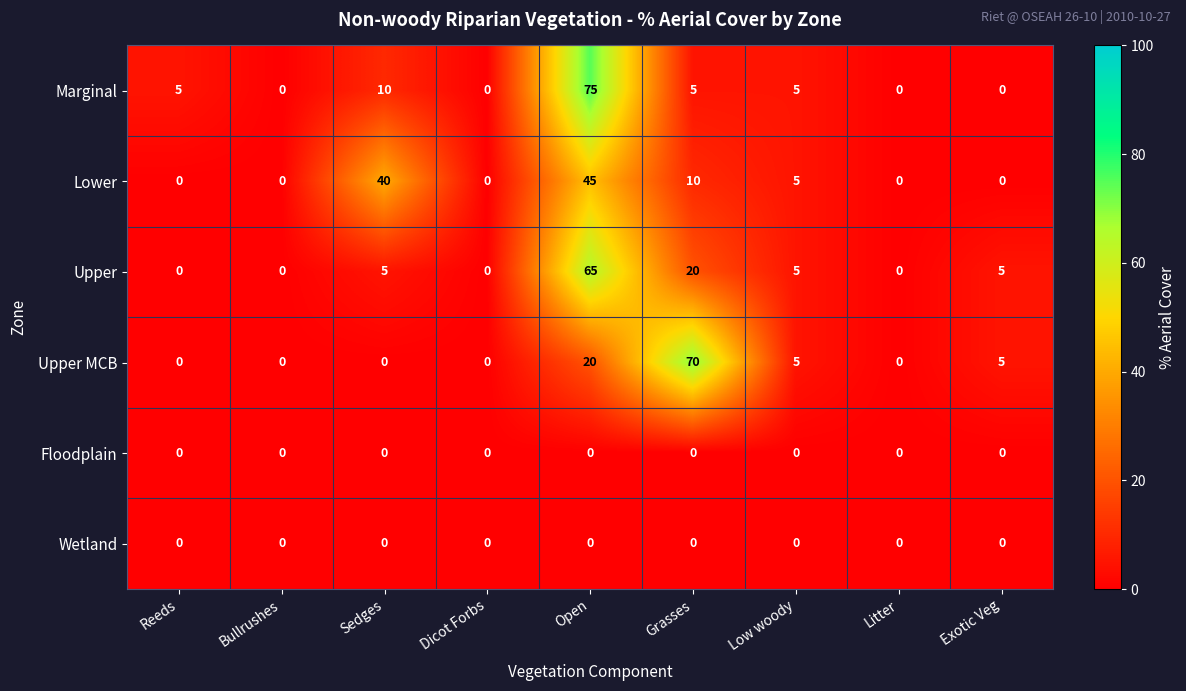

The Lower series shows 3 at Low woody. True or false?

False